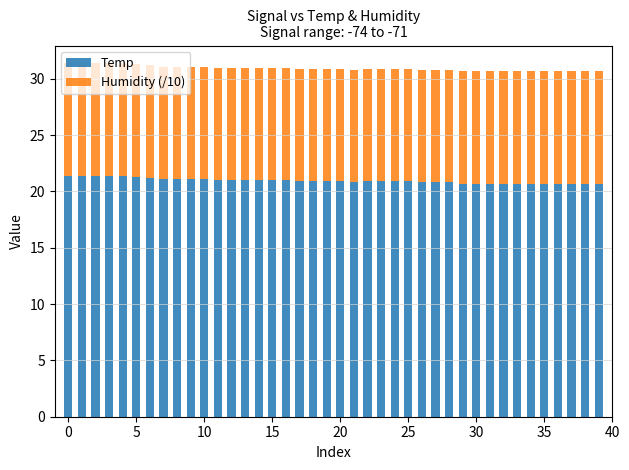

What is the highest value of the Temp series?

21.4